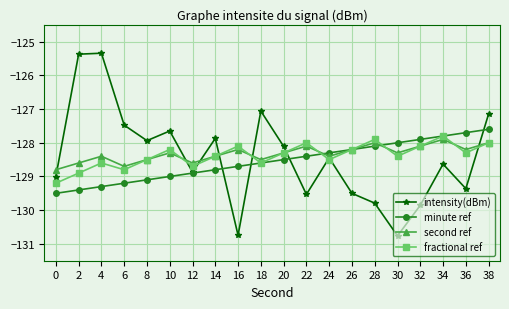

Is the value of fractional ref at 6 greater than the value of second ref at 34?

No